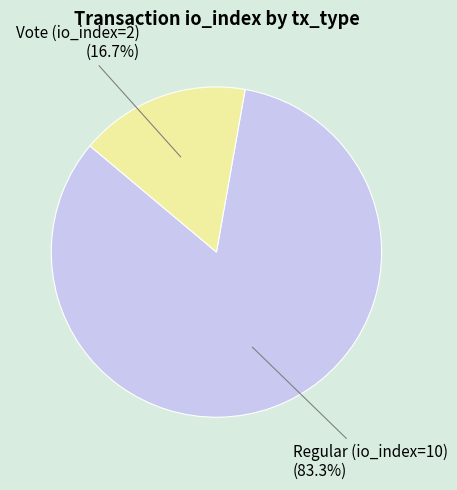

Approximately how many times larger is the value at Vote (io_index=2) compared to Regular (io_index=10)?

0.2